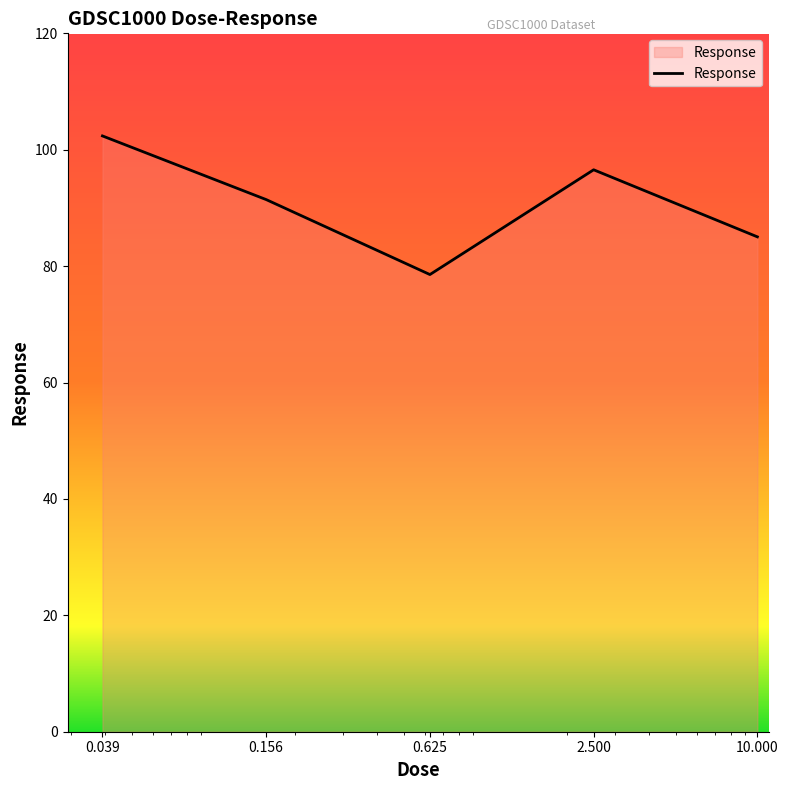

What is the difference between the second highest and minimum values?

18.0